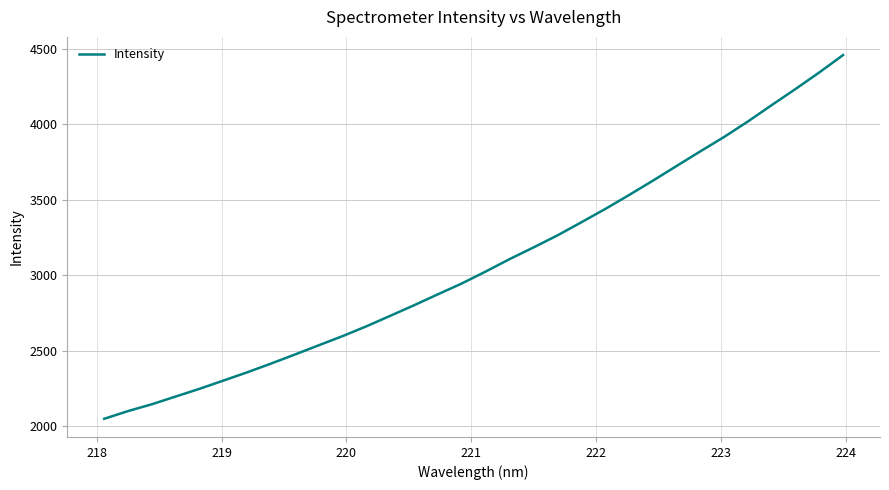

What is the difference between the maximum and minimum values?

2410.1